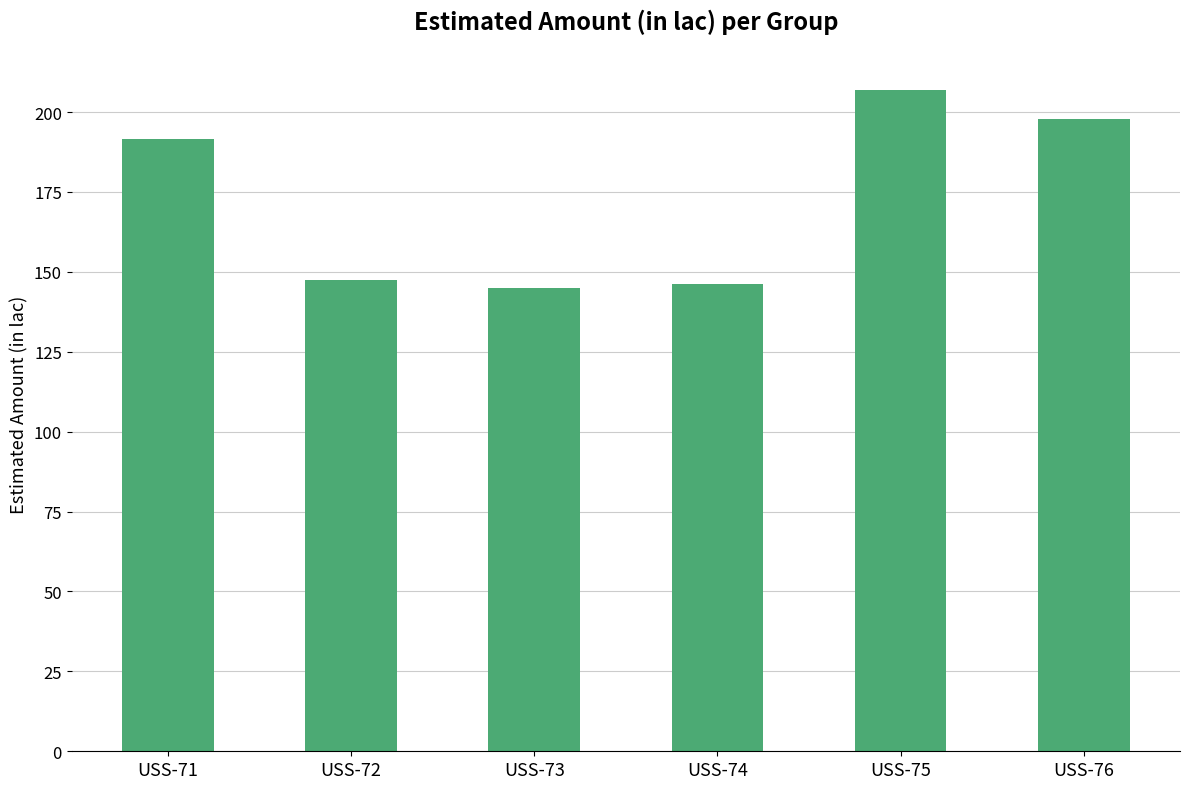

What is the difference between the second highest and second lowest values?

51.8